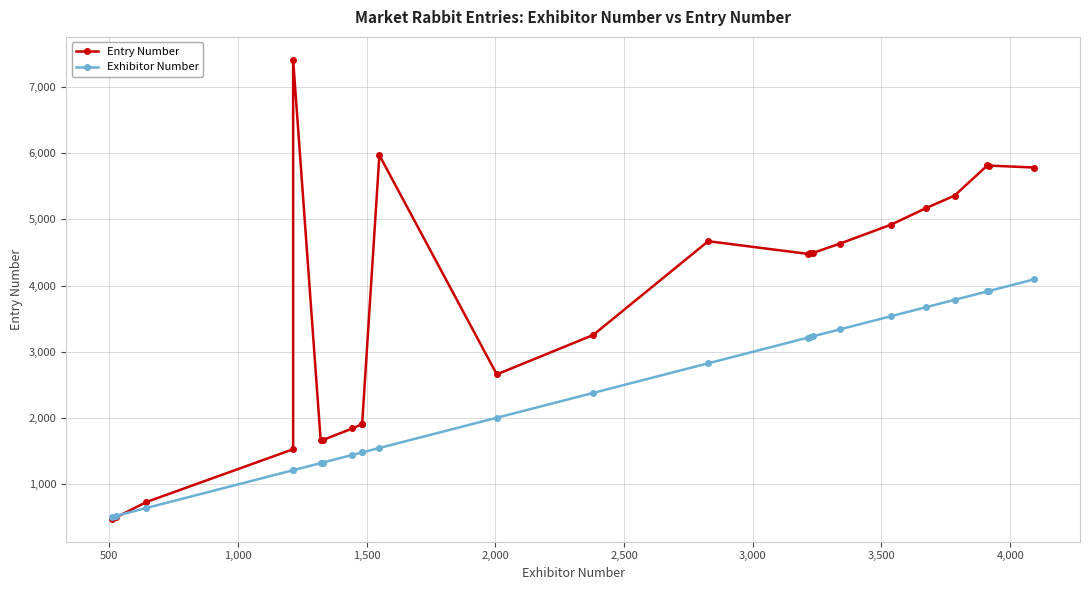

What are all the series names shown in the legend?

Entry Number, Exhibitor Number